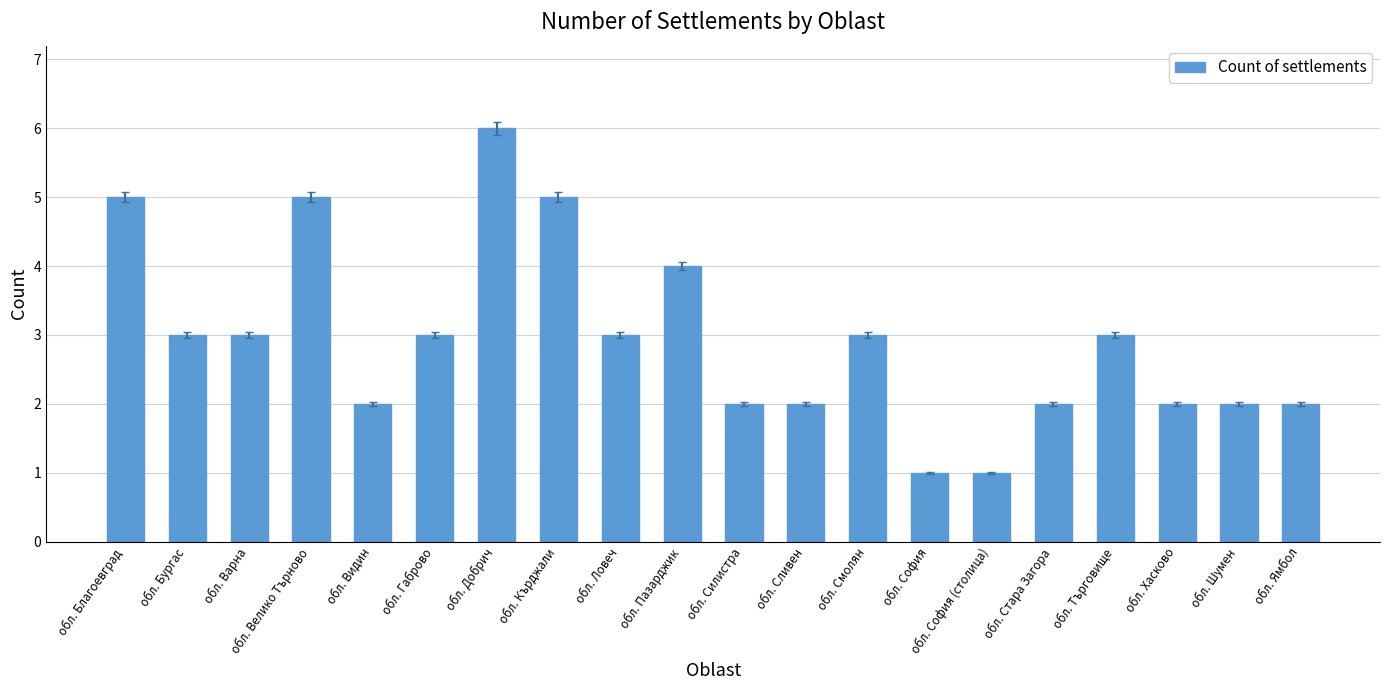

What is the label of the 1st bar from the left?

обл. Благоевград